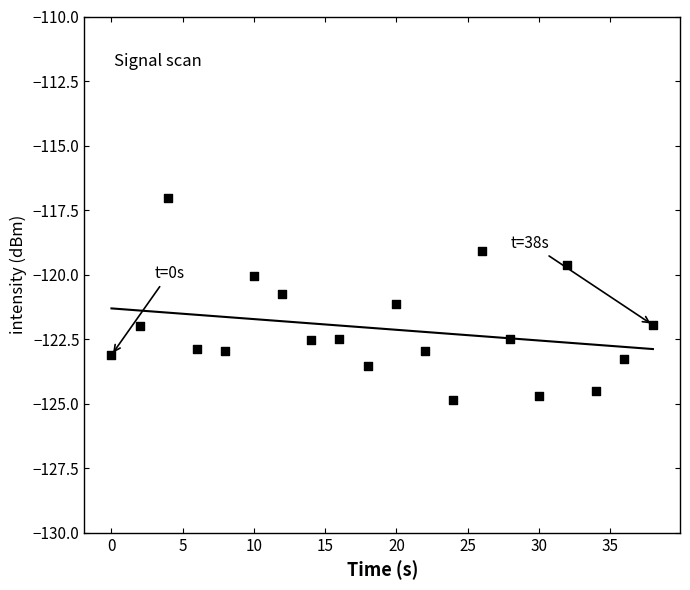

What are all the series names shown in the legend?

trend line, intensity(dBm)